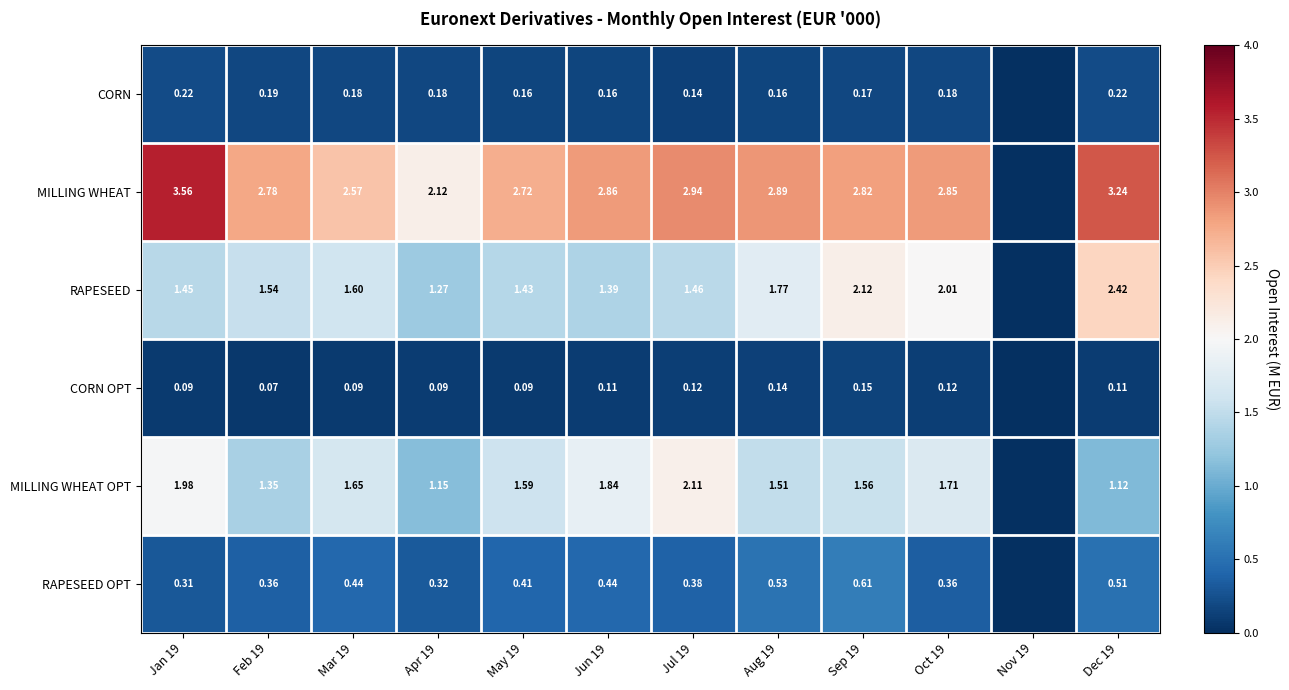

Is the value of MILLING WHEAT OPT at Sep 19 greater than the value of CORN OPT at Dec 19?

Yes